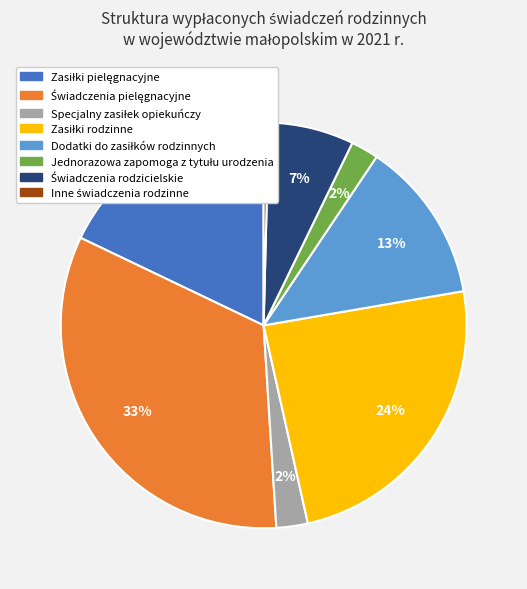

Does any single category account for the majority?

No